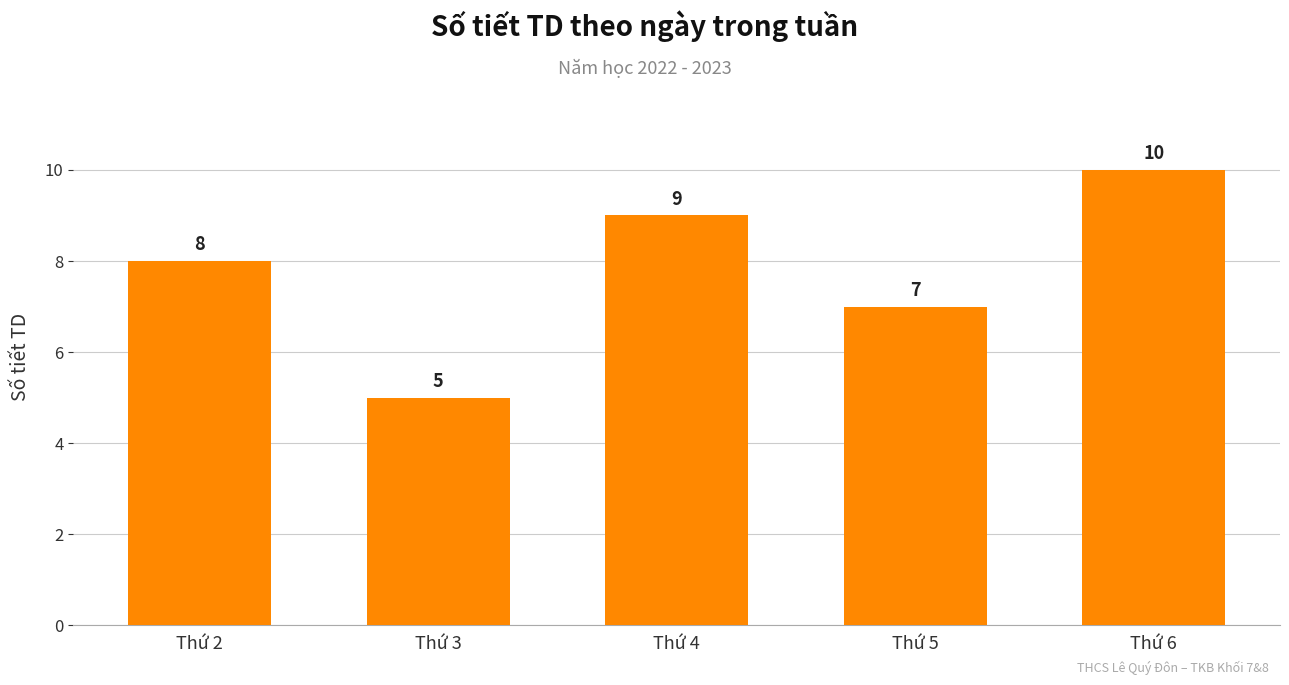

Count the values in the range 7 to 9.

3